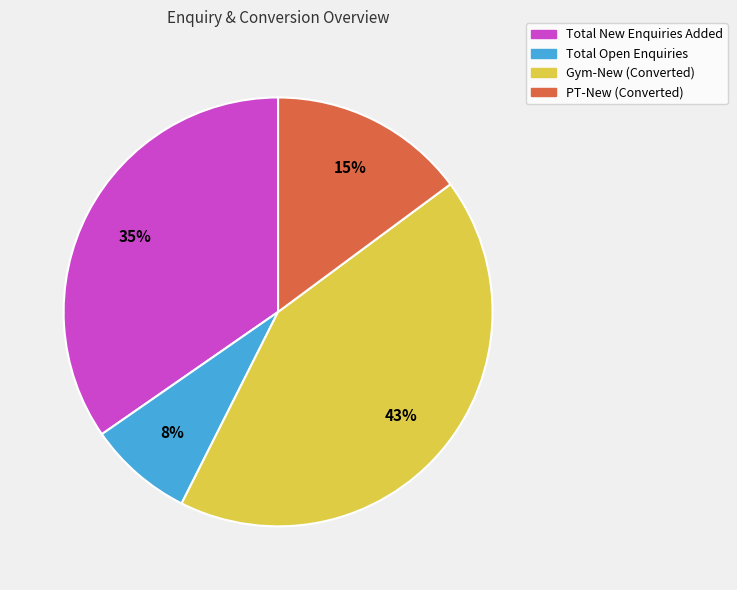

Is the sum of PT-New (Converted) and Total Open Enquiries greater than half?

No